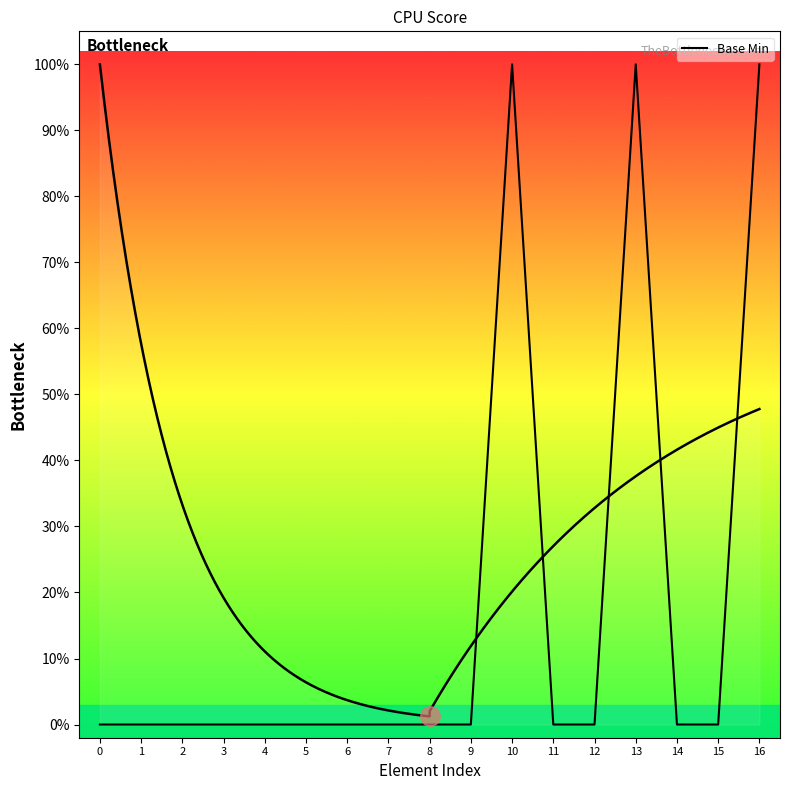

What is the sum of all values?

3